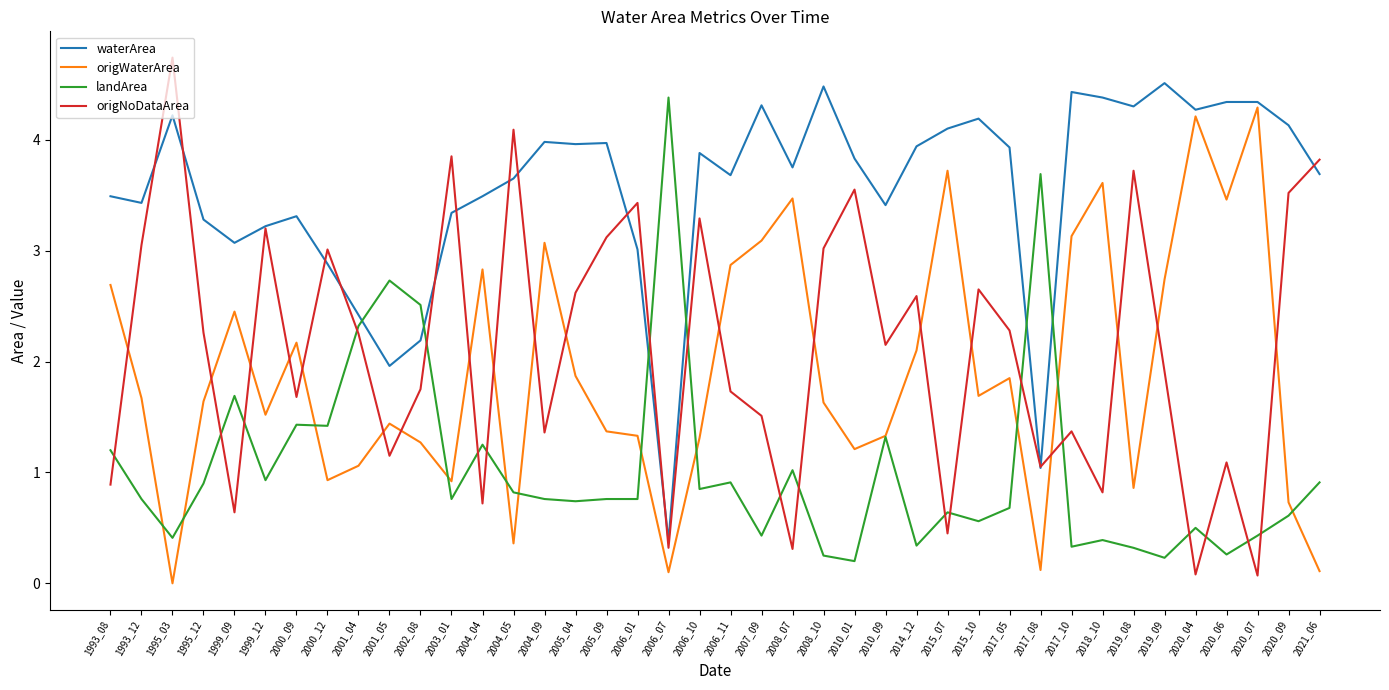

Which category has the highest value in the landArea series?

2006_07